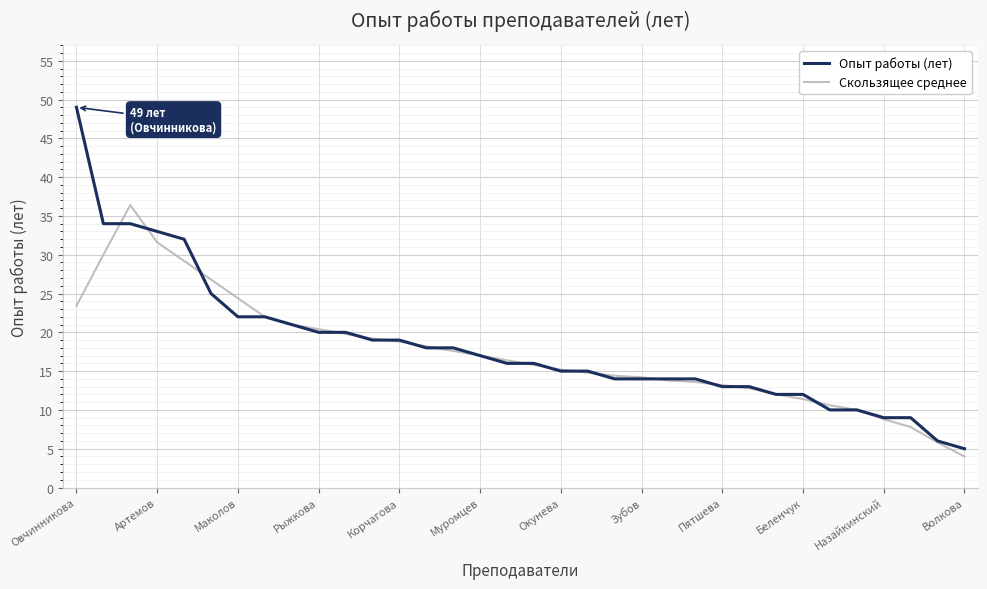

What is the lowest value of the Скользящее среднее series?

4.0